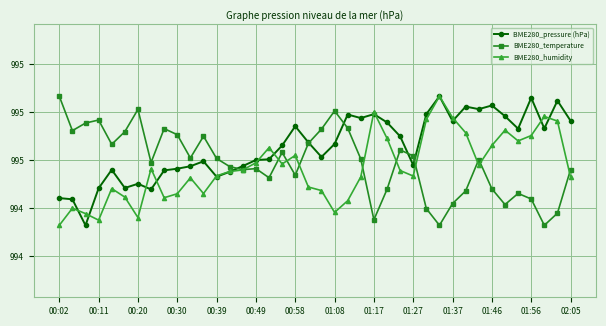

Reading left to right, extract all data points from this chart.

BME280_pressure (hPa): 994.4	994.4	994.3	994.5	994.6	994.5	994.5	994.5	994.6	994.6	994.6	994.6	994.5	994.6	994.6	994.6	994.6	994.7	994.7	994.7	994.6	994.7	994.8	994.8	994.8	994.8	994.7	994.6	994.8	994.9	994.8	994.8	994.8	994.8	994.8	994.7	994.9	994.7	994.8	994.8
BME280_temperature: 994.9	994.7	994.8	994.8	994.7	994.7	994.8	994.6	994.7	994.7	994.6	994.7	994.6	994.6	994.6	994.6	994.5	994.6	994.5	994.7	994.7	994.8	994.7	994.6	994.4	994.5	994.6	994.6	994.4	994.3	994.4	994.5	994.6	994.5	994.4	994.5	994.4	994.3	994.4	994.6
BME280_humidity: 994.3	994.4	994.4	994.3	994.5	994.4	994.4	994.6	994.4	994.5	994.5	994.5	994.5	994.6	994.6	994.6	994.7	994.6	994.6	994.5	994.5	994.4	994.4	994.5	994.8	994.7	994.6	994.5	994.8	994.9	994.8	994.7	994.6	994.7	994.7	994.7	994.7	994.8	994.8	994.5